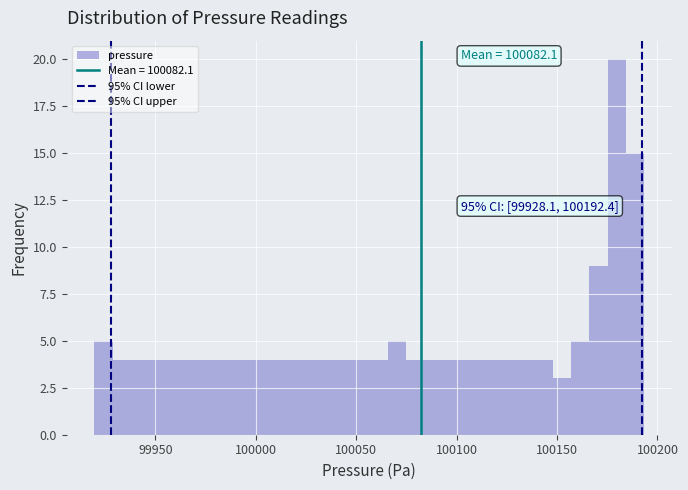

Around what value on the x-axis is the tallest bar? Give the approximate position of its centre, as read against the axis.

100180